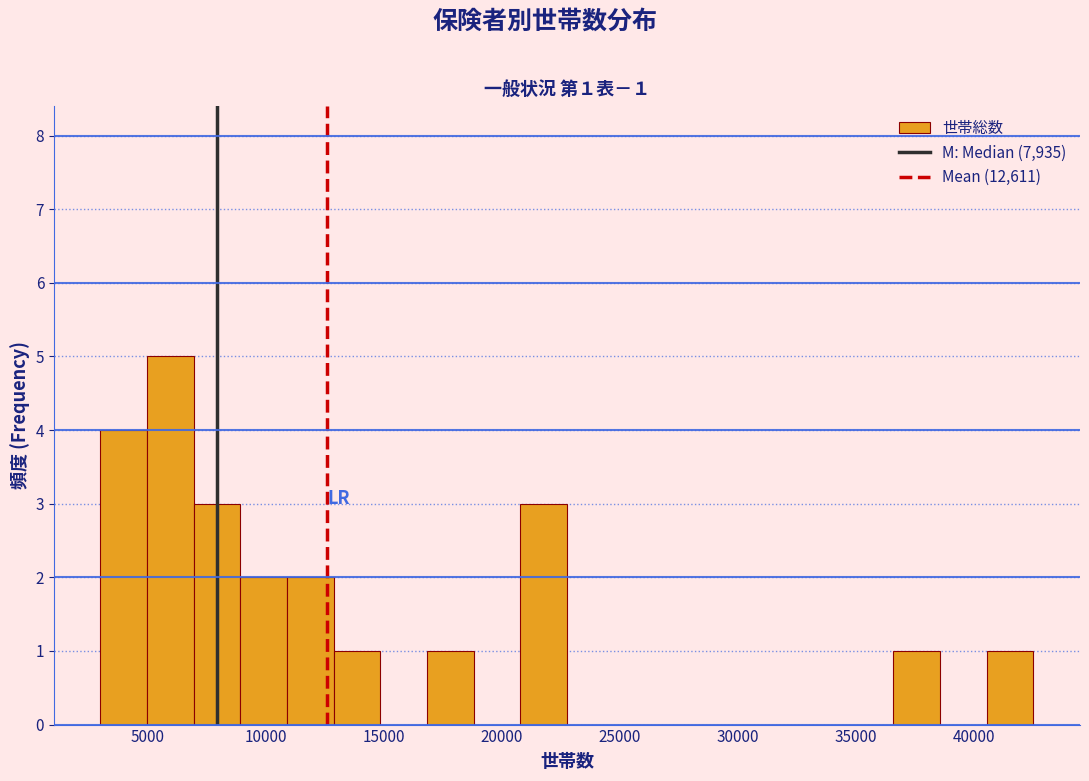

Around what value on the x-axis is the tallest bar? Give the approximate position of its centre, as read against the axis.

6000